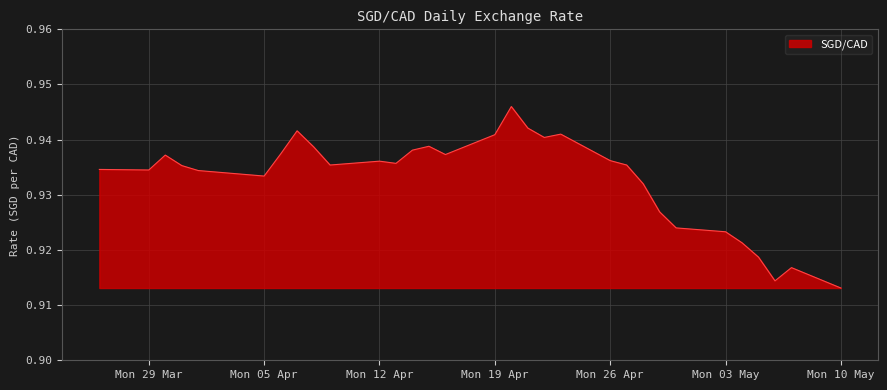

Does the chart display data point markers on the line(s)?

No